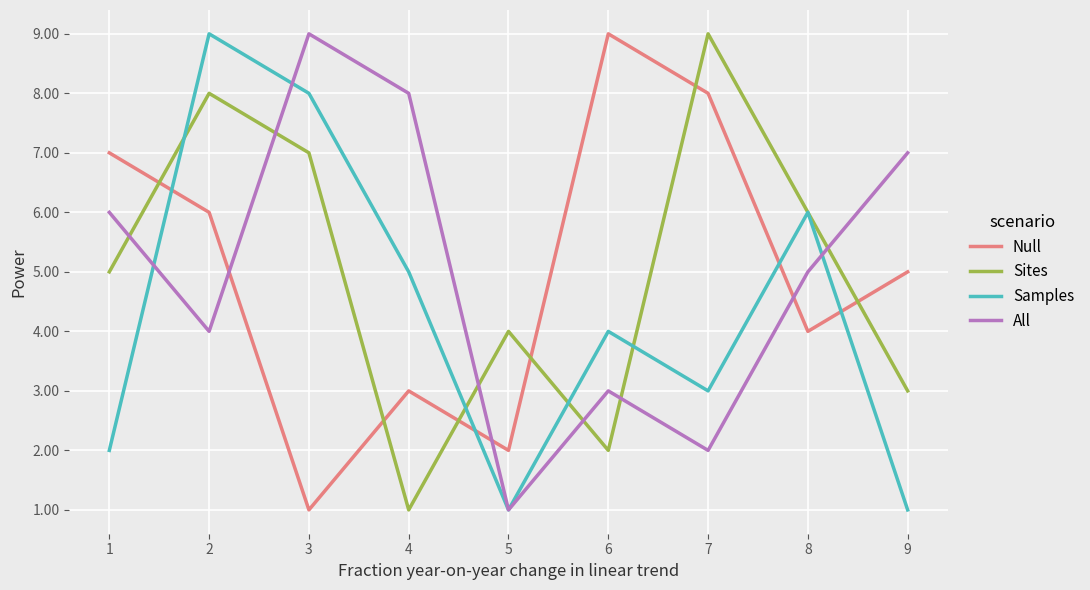

Where do All and Samples first cross each other?

1 and 2